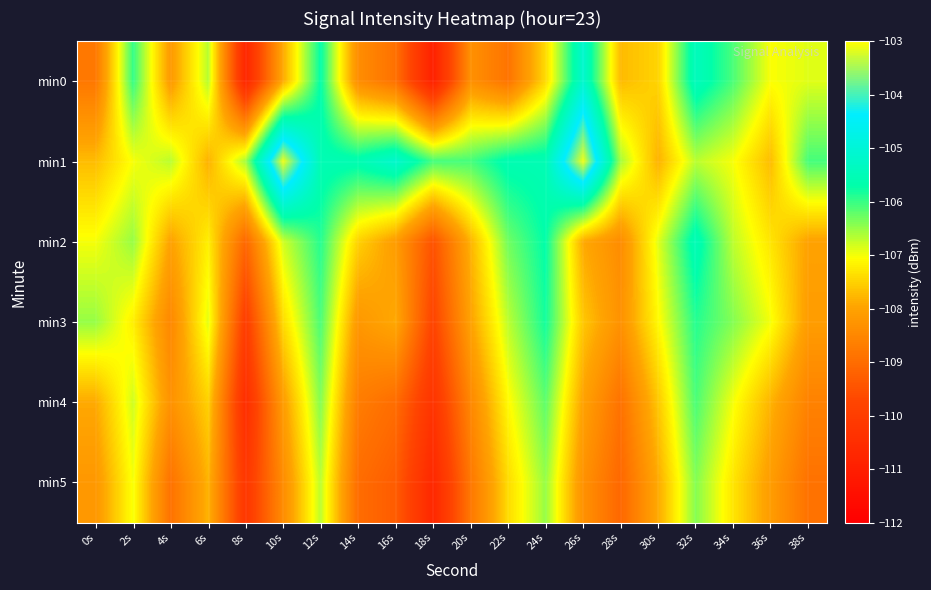

Reading right to left, extract all data points from this chart.

min0: 38s=-106.9	36s=-107.0	34s=-106.1	32s=-105.4	30s=-107.5	28s=-107.7	26s=-105.1	24s=-107.4	22s=-108.9	20s=-108.3	18s=-110.9	16s=-108.9	14s=-108.4	12s=-105.7	10s=-107.9	8s=-110.7	6s=-106.7	4s=-108.1	2s=-106.0	0s=-108.8
min1: 38s=-106.1	36s=-107.7	34s=-107.0	32s=-106.7	30s=-107.8	28s=-106.6	26s=-103.1	24s=-105.5	22s=-105.6	20s=-106.1	18s=-106.1	16s=-105.2	14s=-105.6	12s=-105.5	10s=-103.1	8s=-106.6	6s=-107.8	4s=-106.7	2s=-107.0	0s=-107.7
min2: 38s=-108.0	36s=-107.3	34s=-106.7	32s=-105.5	30s=-106.9	28s=-108.4	26s=-107.9	24s=-105.7	22s=-106.3	20s=-107.8	18s=-109.5	16s=-108.1	14s=-107.5	12s=-105.9	10s=-106.8	8s=-109.1	6s=-107.2	4s=-108.0	2s=-106.5	0s=-107.0
min3: 38s=-108.1	36s=-107.0	34s=-106.4	32s=-105.9	30s=-107.1	28s=-108.3	26s=-107.6	24s=-105.8	22s=-106.7	20s=-108.0	18s=-109.8	16s=-107.9	14s=-108.2	12s=-106.1	10s=-107.4	8s=-110.0	6s=-106.9	4s=-108.5	2s=-107.2	0s=-106.5
min4: 38s=-108.6	36s=-107.8	34s=-107.0	32s=-106.1	30s=-107.6	28s=-108.9	26s=-108.0	24s=-106.2	22s=-107.1	20s=-108.5	18s=-110.3	16s=-109.0	14s=-108.7	12s=-106.4	10s=-108.1	8s=-110.5	6s=-107.5	4s=-108.3	2s=-106.8	0s=-107.9
min5: 38s=-108.9	36s=-108.1	34s=-107.3	32s=-106.4	30s=-107.9	28s=-109.1	26s=-108.3	24s=-106.5	22s=-107.4	20s=-108.8	18s=-110.7	16s=-109.3	14s=-109.0	12s=-106.7	10s=-108.4	8s=-110.2	6s=-107.8	4s=-108.9	2s=-107.0	0s=-108.2